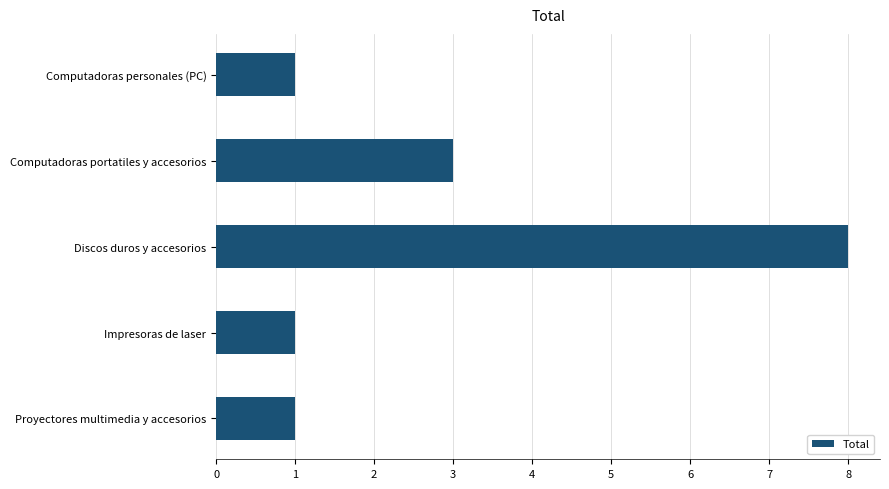

What is the sum of the values at Computadoras personales (PC) and Discos duros y accesorios?

9